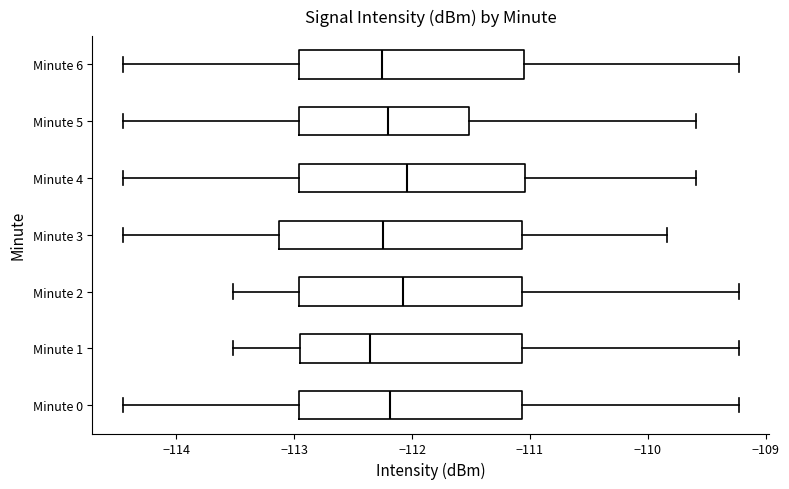

Reading bottom to top, read every box against the x-axis: the position of its median line, the range the box covers, and the ends of its whiskers. The values are not printed on the chart, so give them approximately, as read against the axis.

Minute 0: median -112.2, box -113.0 to -111.1, whiskers -114.4 to -109.2
Minute 1: median -112.4, box -113.0 to -111.1, whiskers -113.5 to -109.2
Minute 2: median -112.1, box -113.0 to -111.1, whiskers -113.5 to -109.2
Minute 3: median -112.2, box -113.1 to -111.1, whiskers -114.4 to -109.8
Minute 4: median -112.0, box -113.0 to -111.0, whiskers -114.4 to -109.6
Minute 5: median -112.2, box -113.0 to -111.5, whiskers -114.4 to -109.6
Minute 6: median -112.3, box -113.0 to -111.0, whiskers -114.4 to -109.2